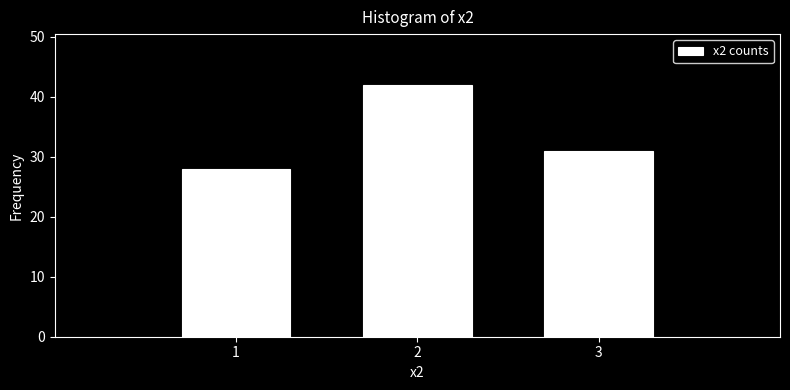

Reading left to right, list every bar in this chart as the range it spans on the x-axis followed by its height. The values are not printed on the chart, so give them approximately, as read against the axis.

0.5 to 1.5: 28
1.5 to 2.5: 42
2.5 to 3.5: 31